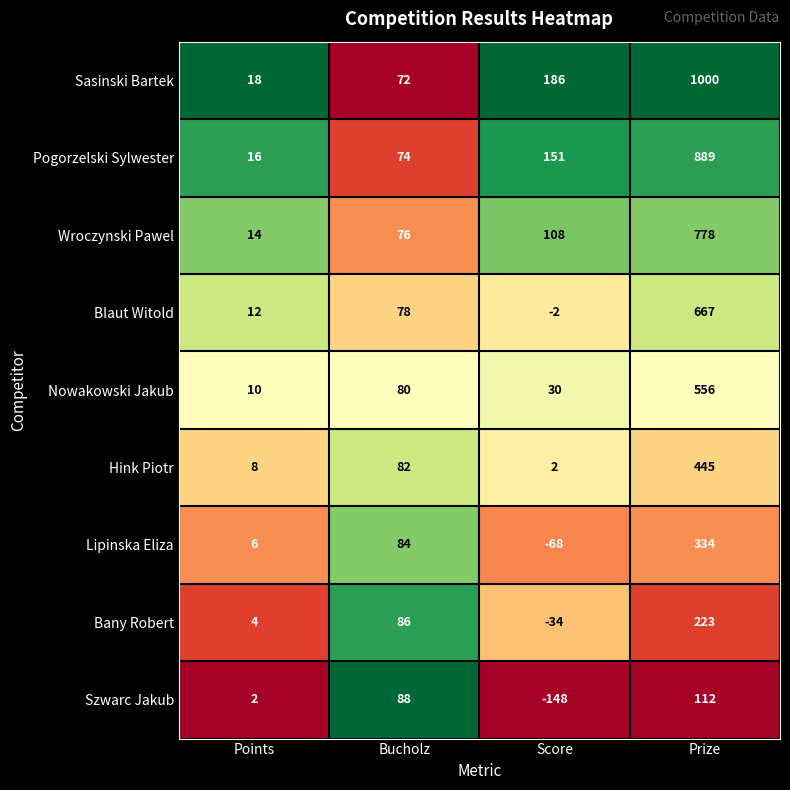

Which category has the lowest value across all series?

Score